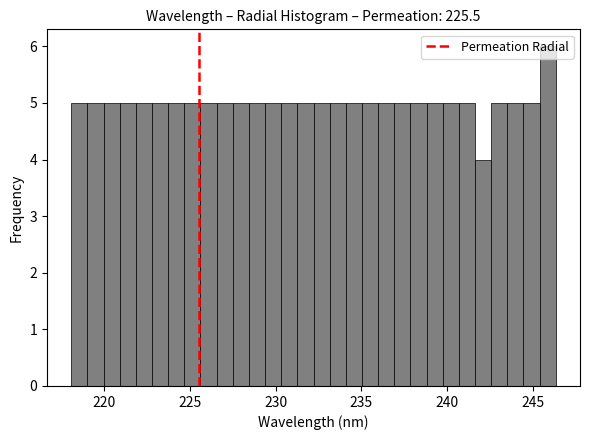

Read against the x-axis, roughly where is the centre of the tallest bar?

246.0